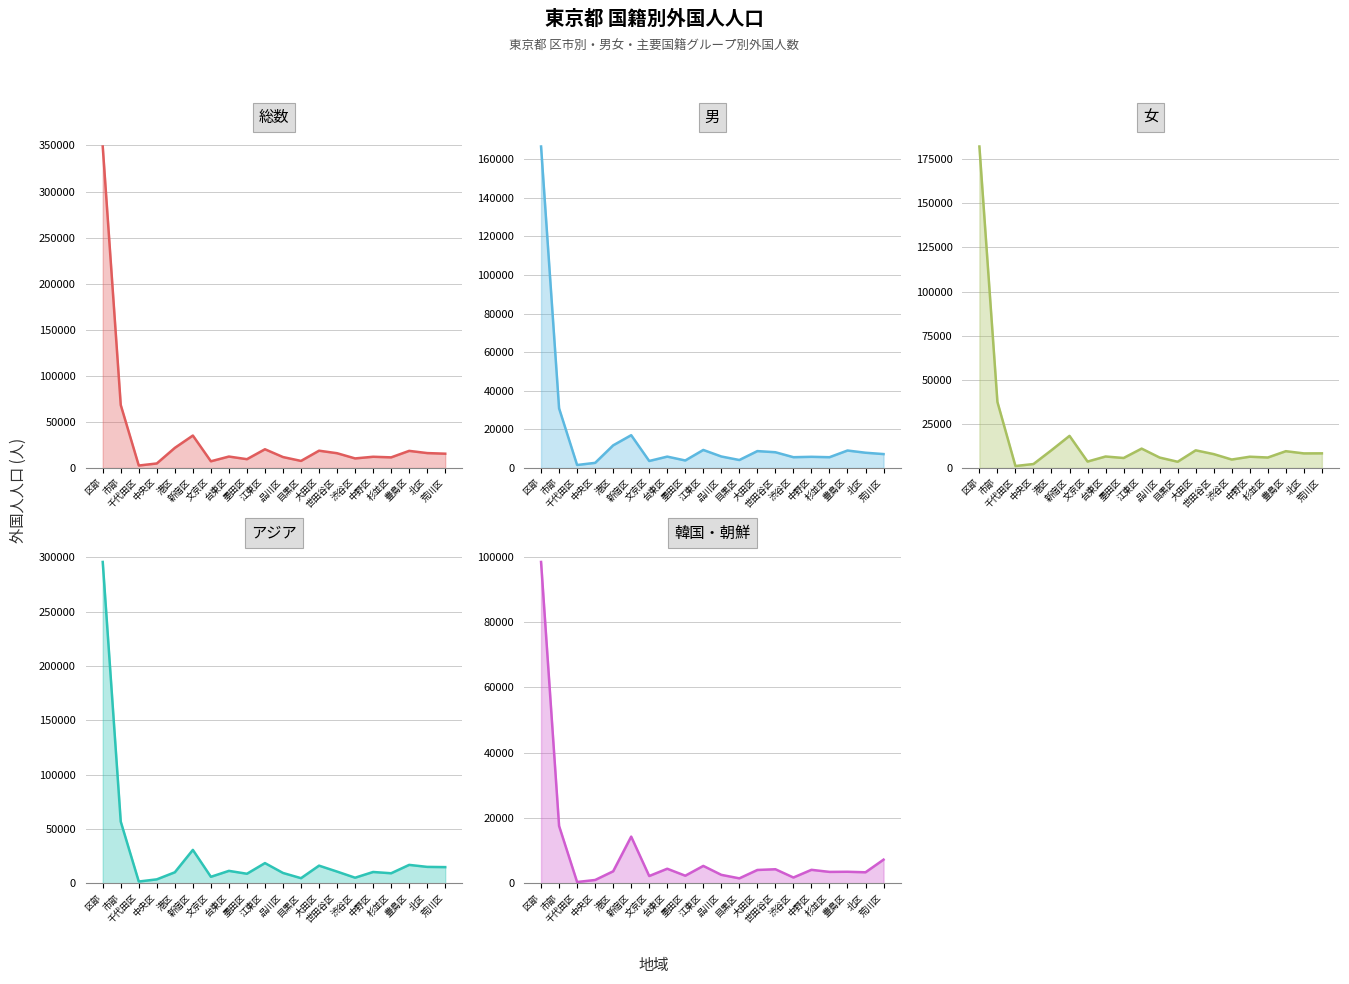

Reading left to right, transcribe all the data shown in this chart.

総数: 区部=348857	市部=68334	千代田区=2660	中央区=4909	港区=21826	新宿区=35211	文京区=7276	台東区=12411	墨田区=9558	江東区=20331	品川区=11872	目黒区=7667	大田区=18770	世田谷区=16026	渋谷区=10381	中野区=12185	杉並区=11524	豊島区=18575	北区=16176	荒川区=15508
男: 区部=166623	市部=30908	千代田区=1548	中央区=2661	港区=11734	新宿区=17001	文京区=3630	台東区=5898	墨田区=3892	江東区=9346	品川区=5962	目黒区=4134	大田区=8758	世田谷区=8161	渋谷区=5591	中野区=5794	杉並区=5585	豊島区=9053	北区=7907	荒川区=7207
女: 区部=182234	市部=37426	千代田区=1112	中央区=2248	港区=10092	新宿区=18210	文京区=3646	台東区=6513	墨田区=5666	江東区=10985	品川区=5910	目黒区=3533	大田区=10012	世田谷区=7865	渋谷区=4790	中野区=6391	杉並区=5939	豊島区=9522	北区=8269	荒川区=8301
アジア: 区部=295734	市部=56862	千代田区=1767	中央区=3758	港区=10261	新宿区=30855	文京区=6108	台東区=11569	墨田区=8906	江東区=18716	品川区=9647	目黒区=4843	大田区=16371	世田谷区=10908	渋谷区=5278	中野区=10542	杉並区=9366	豊島区=17069	北区=15228	荒川区=15017
韓国・朝鮮: 区部=98408	市部=17588	千代田区=440	中央区=1056	港区=3718	新宿区=14332	文京区=2272	台東区=4501	墨田区=2364	江東区=5365	品川区=2629	目黒区=1560	大田区=4122	世田谷区=4344	渋谷区=1817	中野区=4168	杉並区=3531	豊島区=3573	北区=3416	荒川区=7281